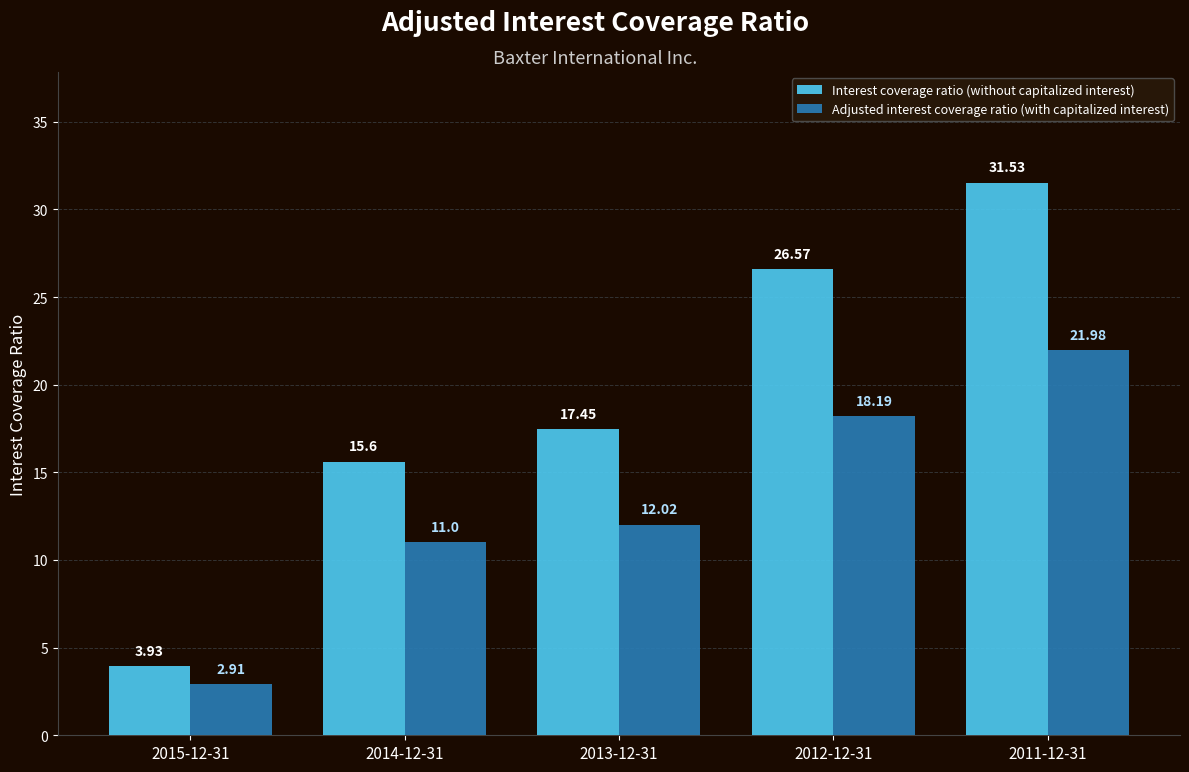

What is the smallest value displayed?

2.9